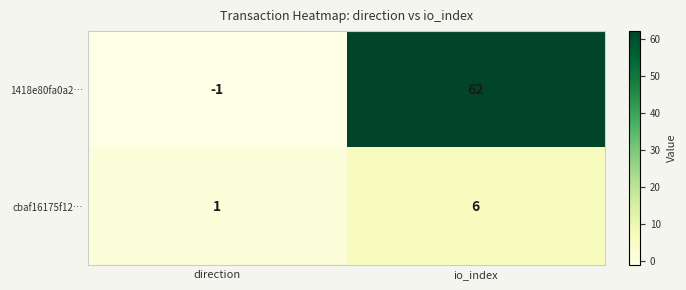

Reading left to right, extract all data points from this chart.

1418e80fa0a2…: direction=-1	io_index=62
cbaf16175f12…: direction=1	io_index=6